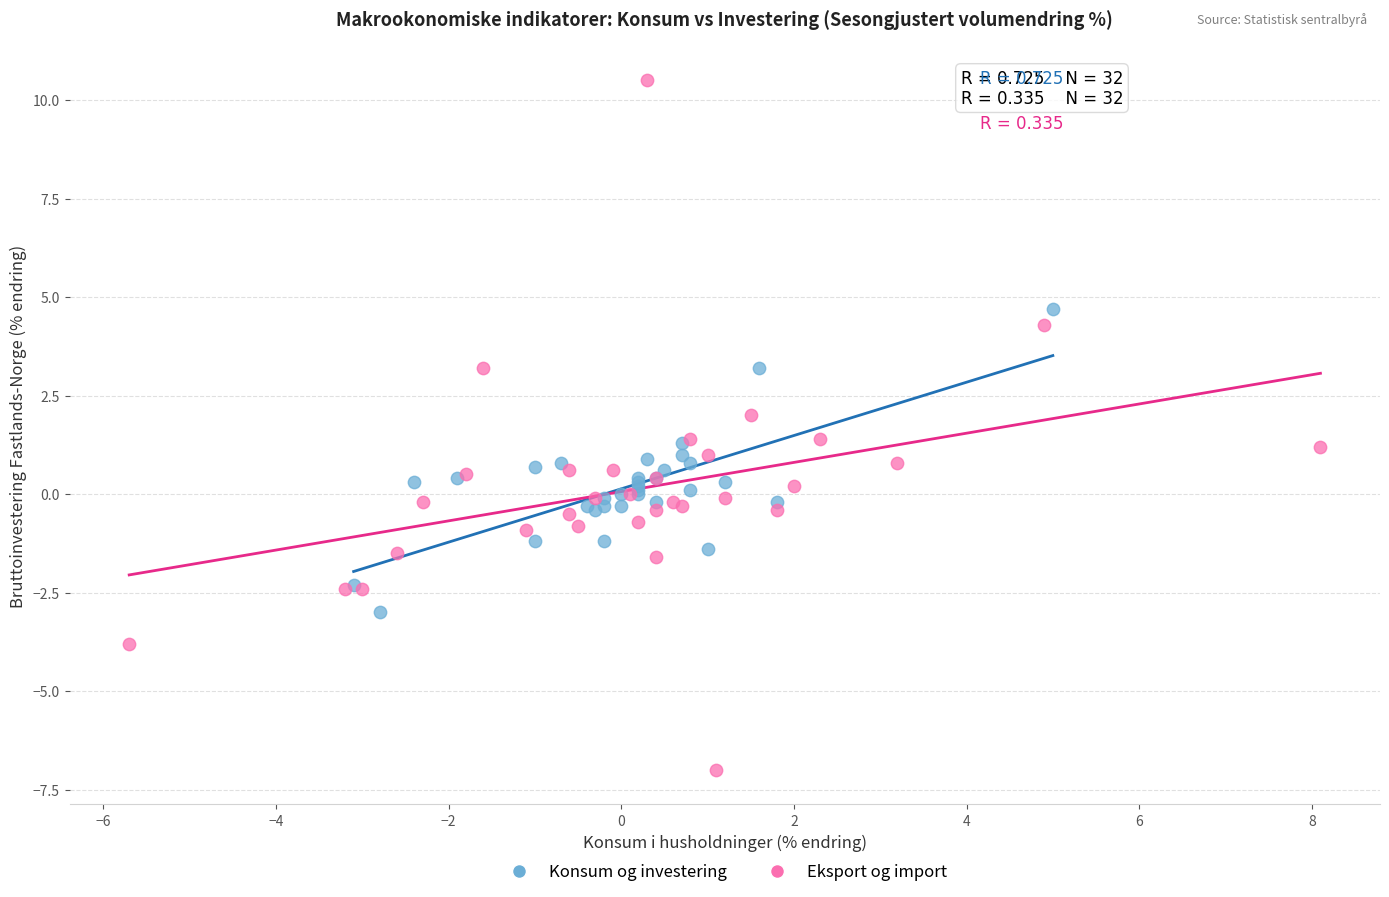

Which series reaches the maximum Y coordinate?

Eksport og import